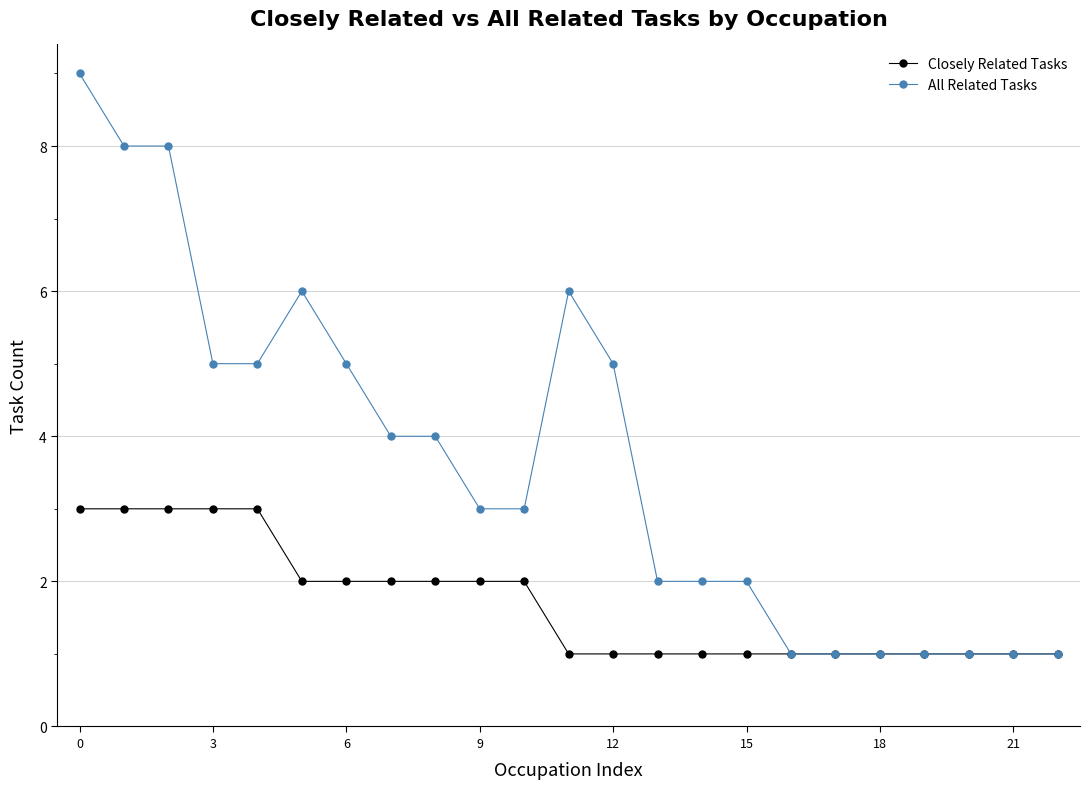

How many lines are shown in the chart?

2